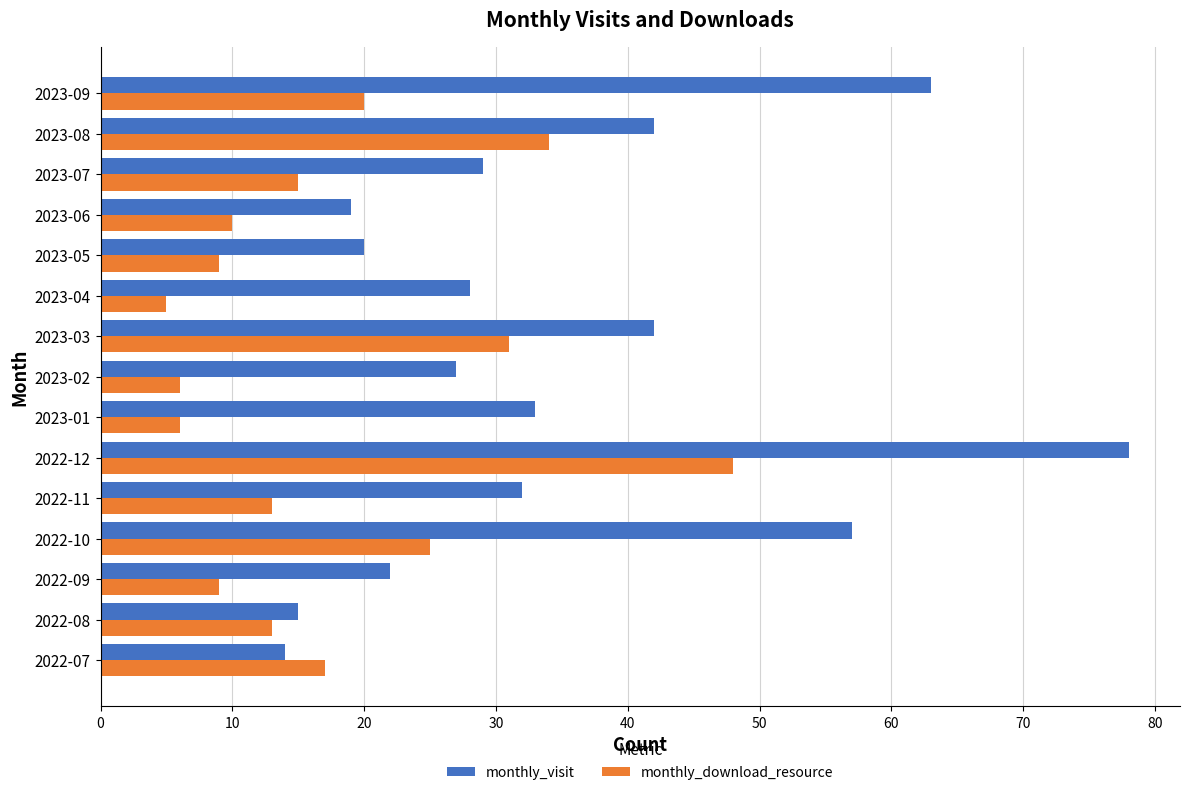

What is the difference between the maximum and minimum values in the monthly_download_resource series?

43